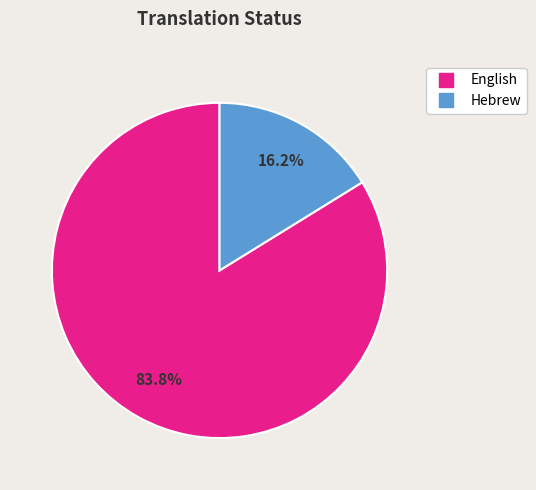

To the nearest percent, what is the average slice percentage?

50%